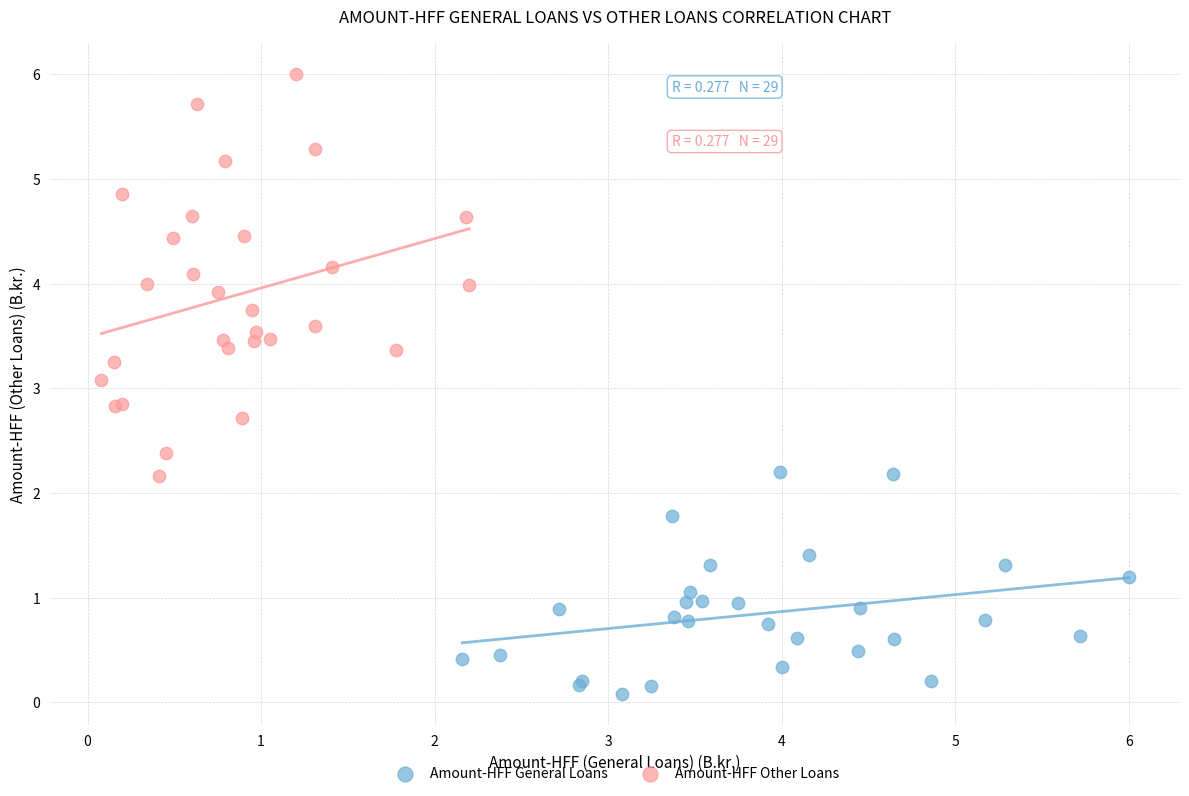

Which series contains the lowest Y value?

Amount-HFF General Loans